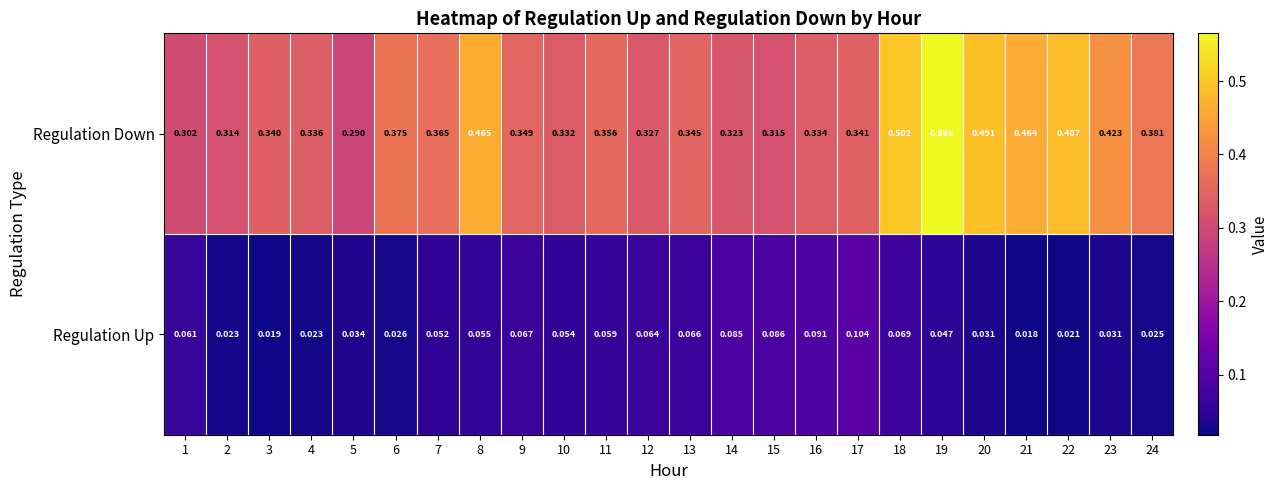

Which series has the widest spread of values?

Regulation Down